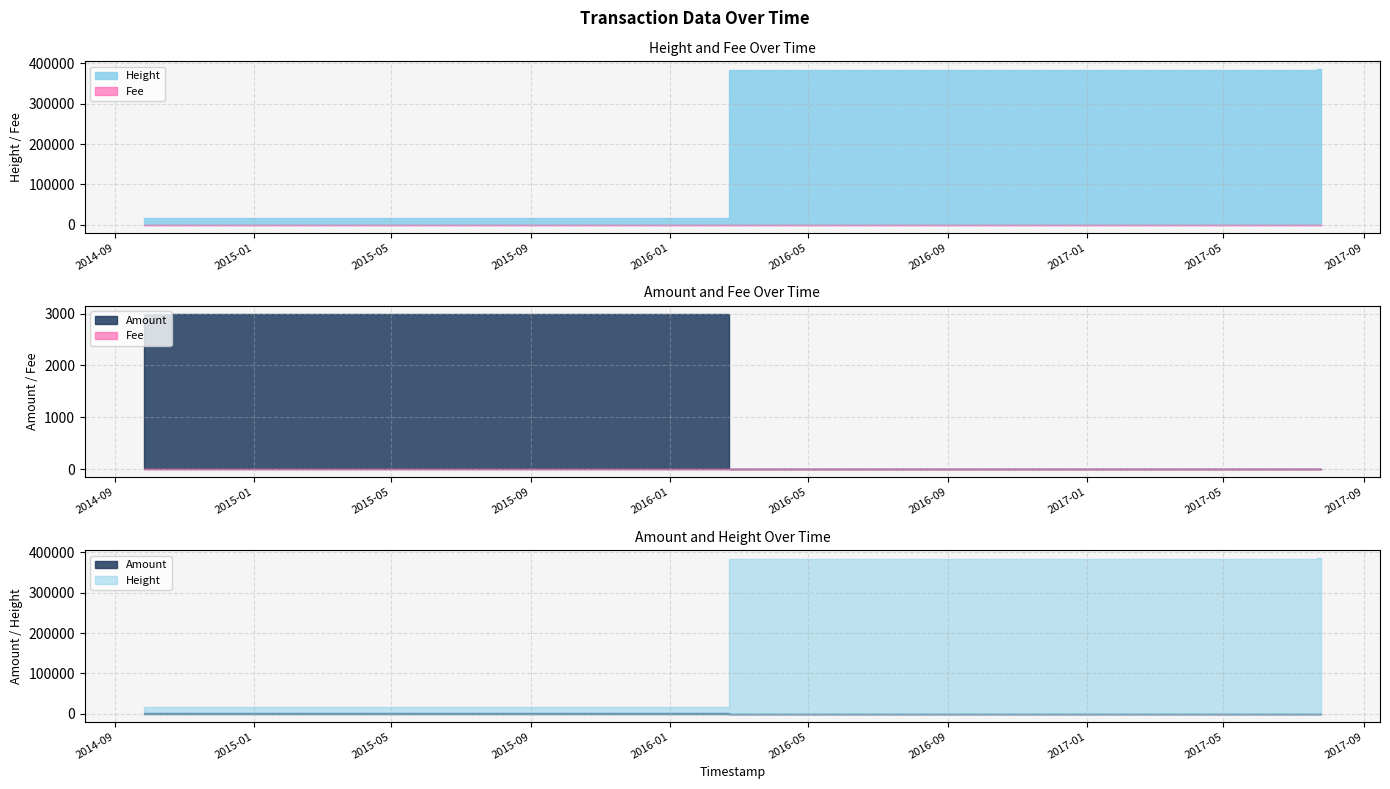

The value of Height at 2017-07-20 05:02:08 is 383689. True or false?

True